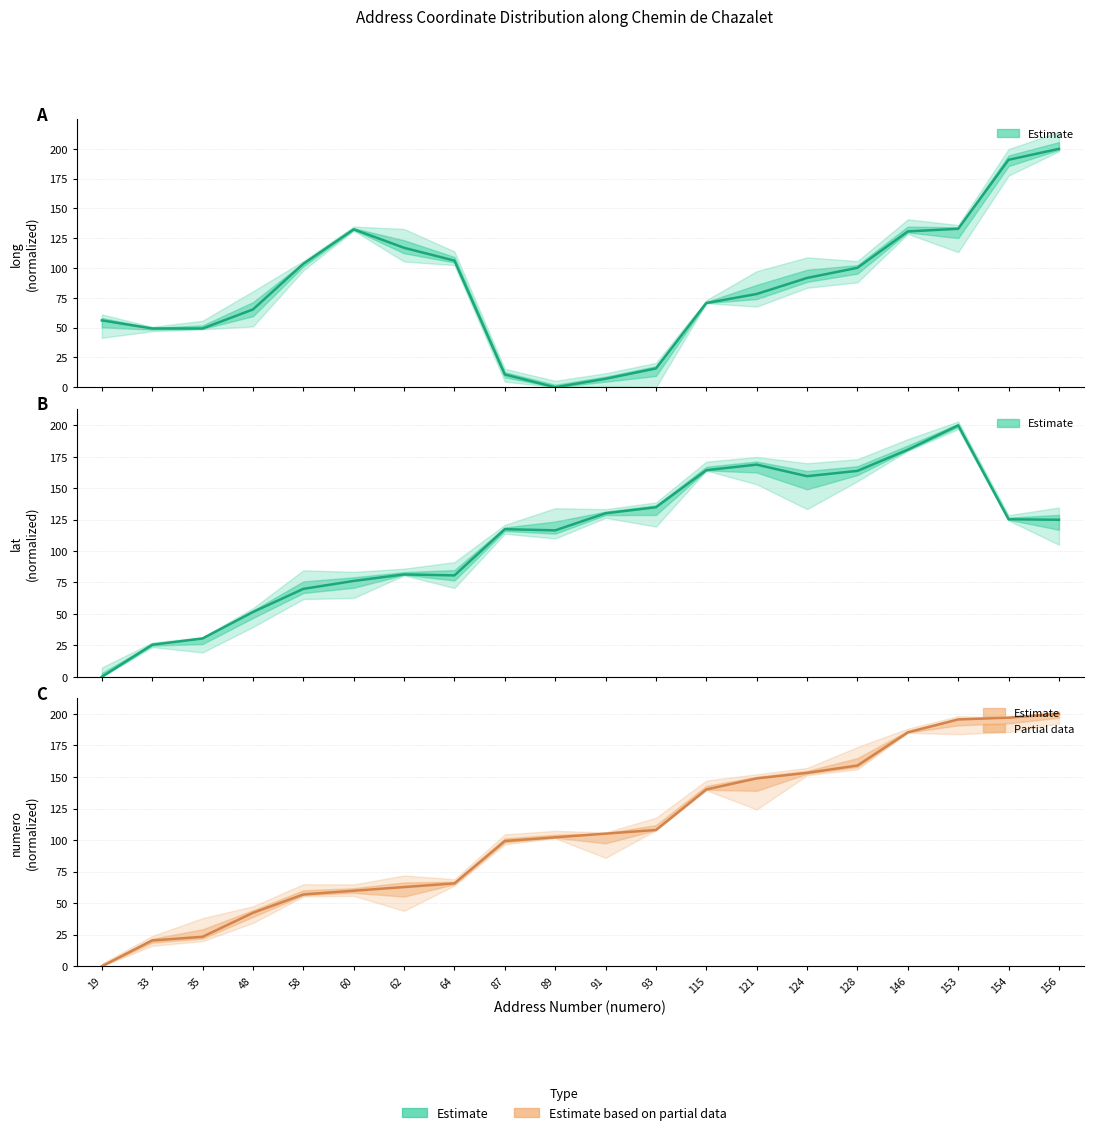

At 153, list the series in order from smallest to largest.

long, numero, lat